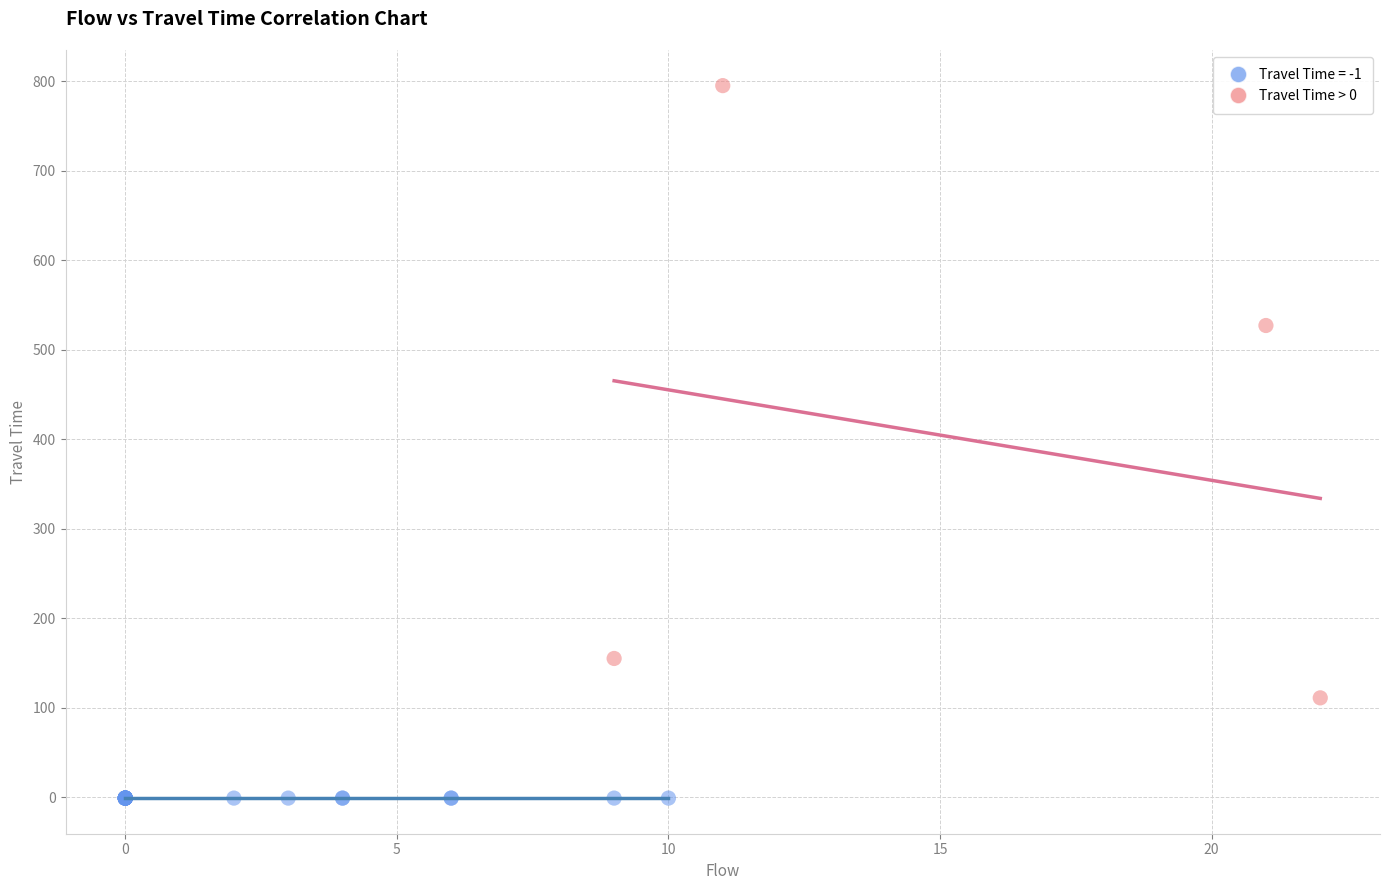

Which series contains the highest Y value?

Travel Time > 0